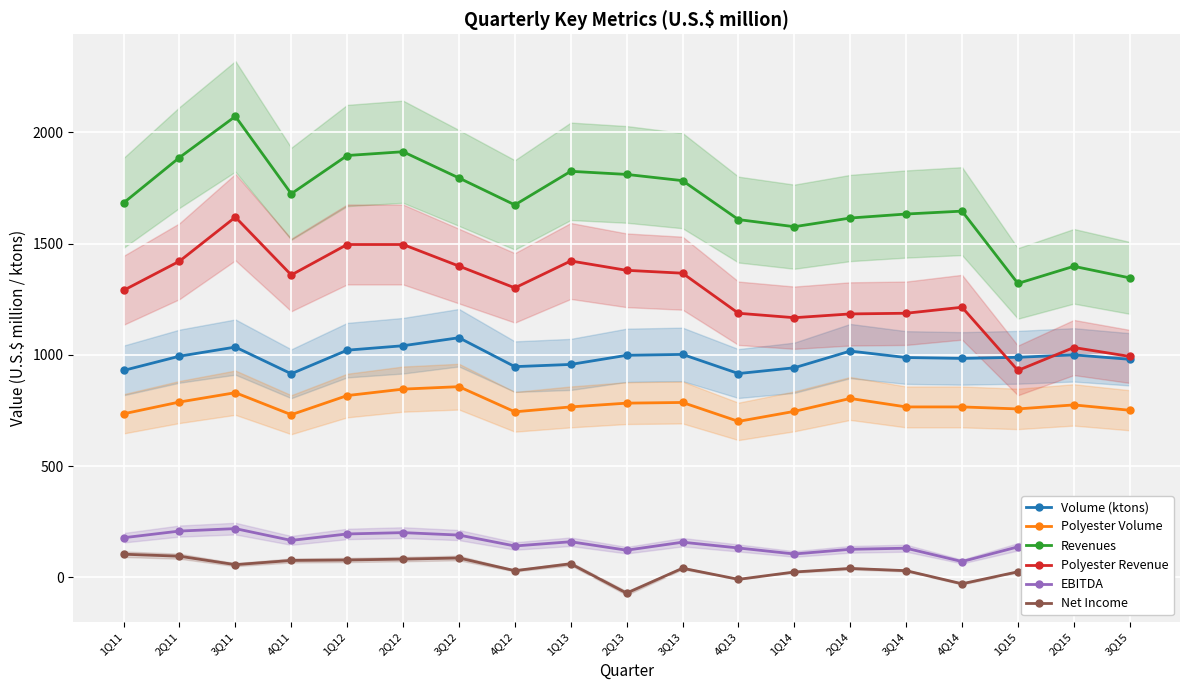

What position from the left is 3Q12?

7